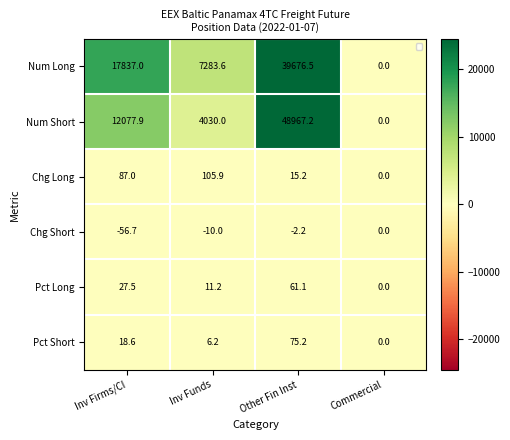

Which label corresponds to the smallest value in the chart?

Inv Firms/CI